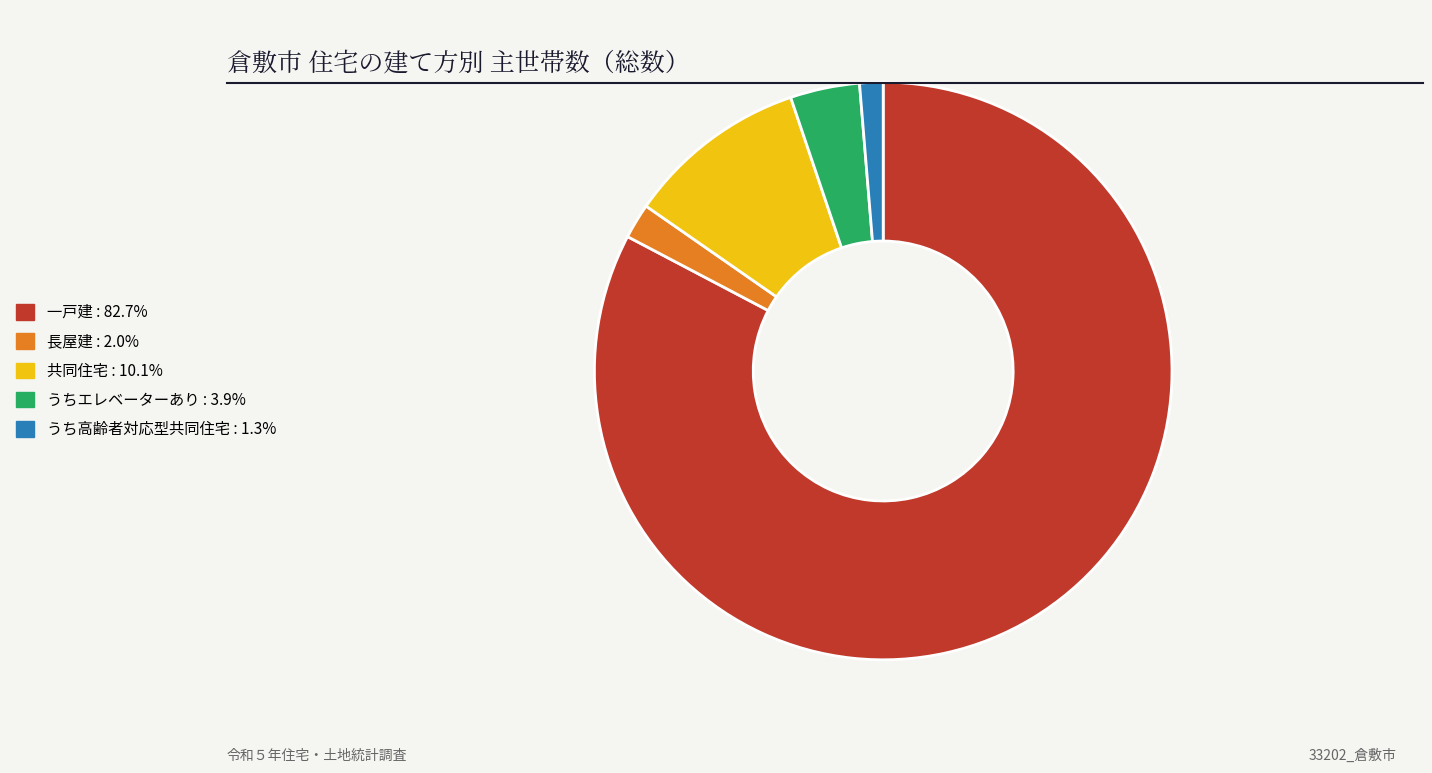

Which category has the biggest portion of the pie?

一戸建